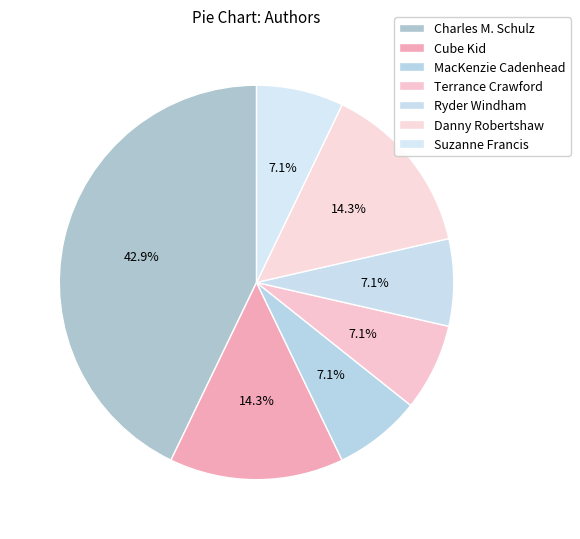

Does MacKenzie Cadenhead represent more than half of the total?

No